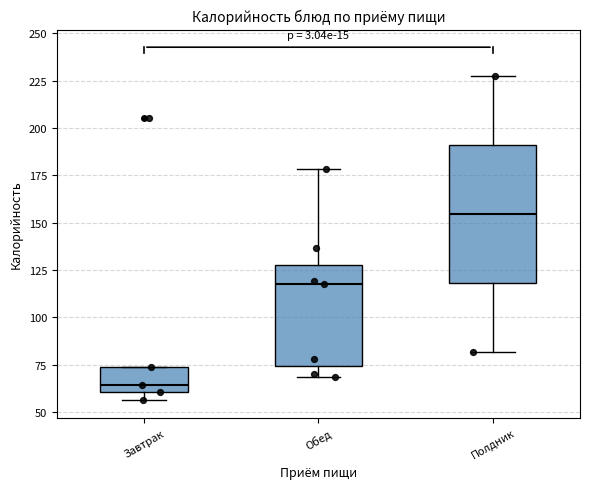

Reading left to right, transcribe this box plot: for each box, give where its median line is, the range the box spans, and where its two whiskers end, as read against the y-axis. The values are not printed on the chart, so give them approximately, as read against the axis.

Завтрак: median 65, box 60 to 75, whiskers 55 to 75
Обед: median 120, box 75 to 130, whiskers 70 to 180
Полдник: median 155, box 120 to 190, whiskers 80 to 230